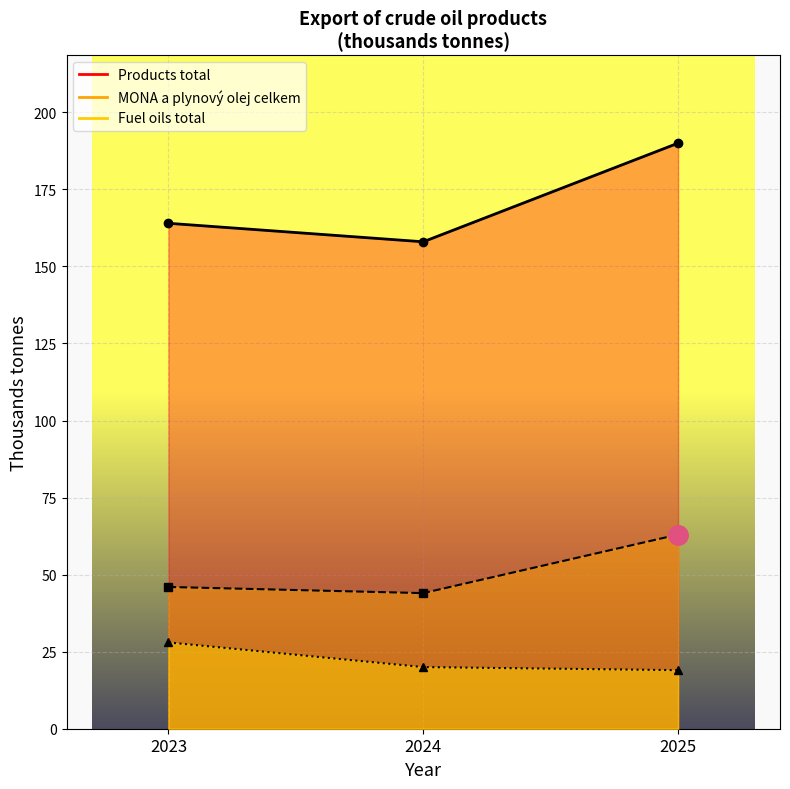

Where does the MONA a plynový olej celkem series first go above 46?

2025